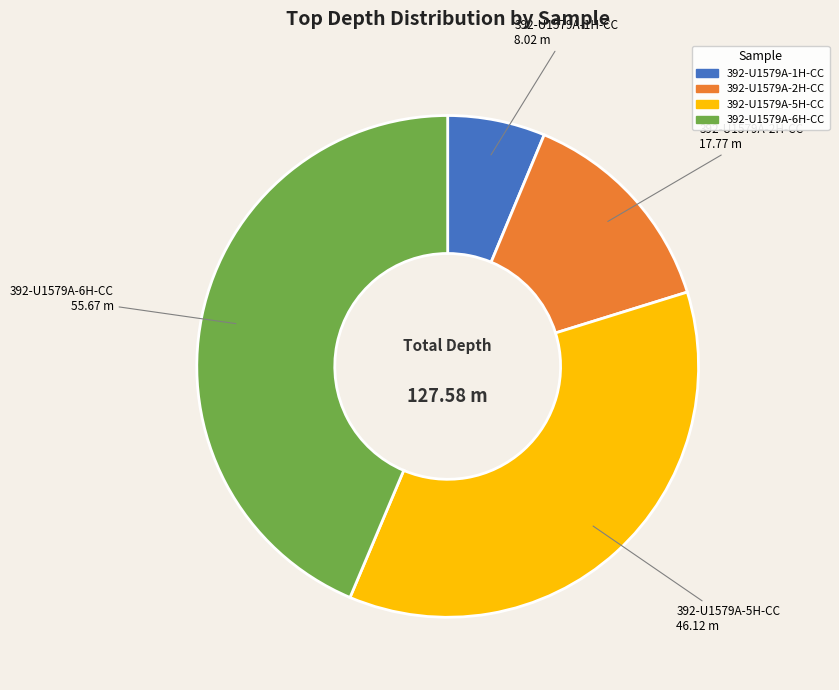

How many segments does this pie chart have?

4